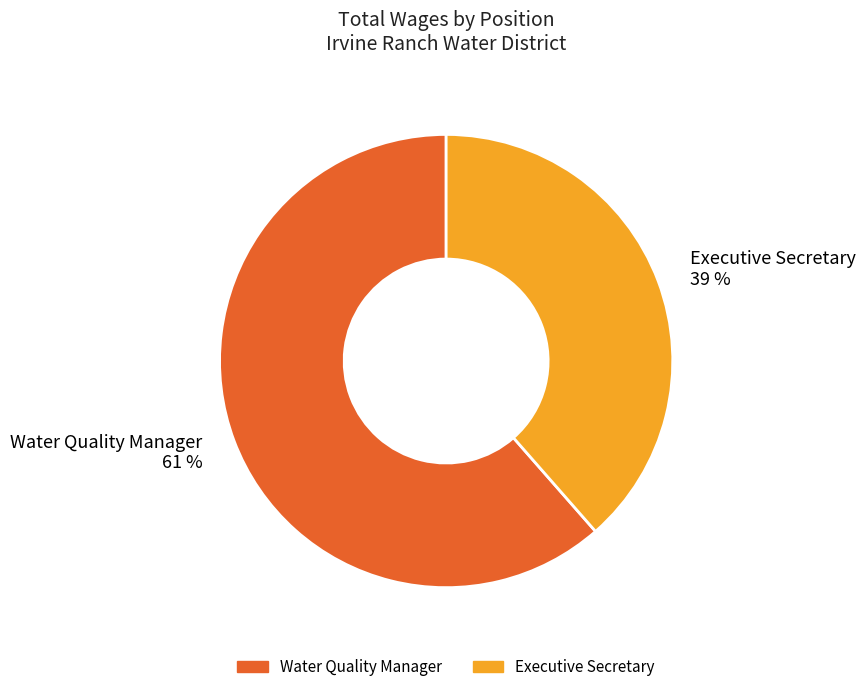

The Water Quality Manager slice represents 68% of the pie. True or false?

False